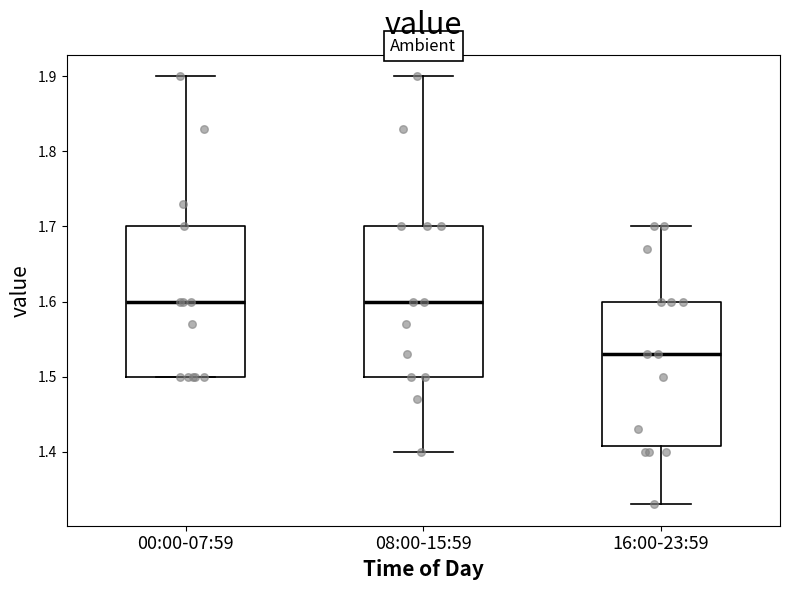

Which box's median line is the lowest?

16:00-23:59